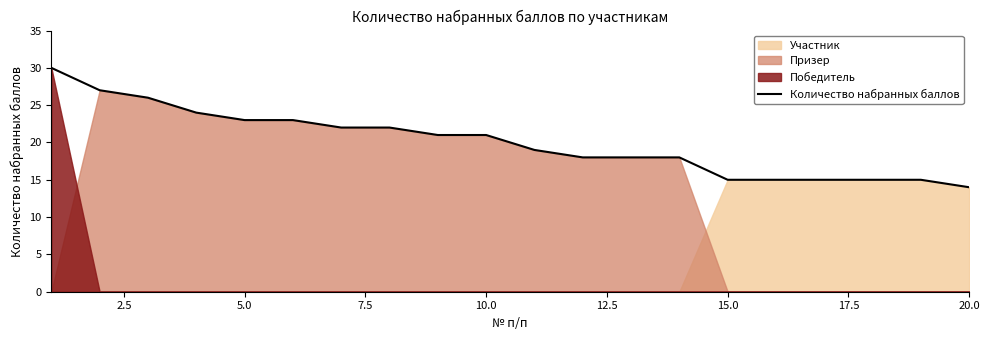

Is it true that Количество набранных баллов equals 21 at 10.0?

True